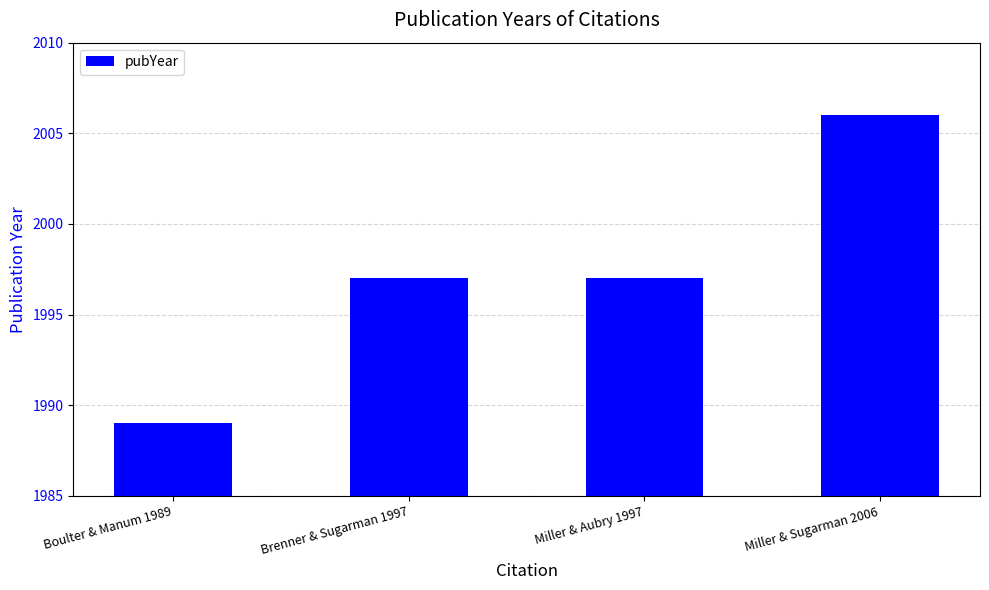

How many bars are there in total?

4